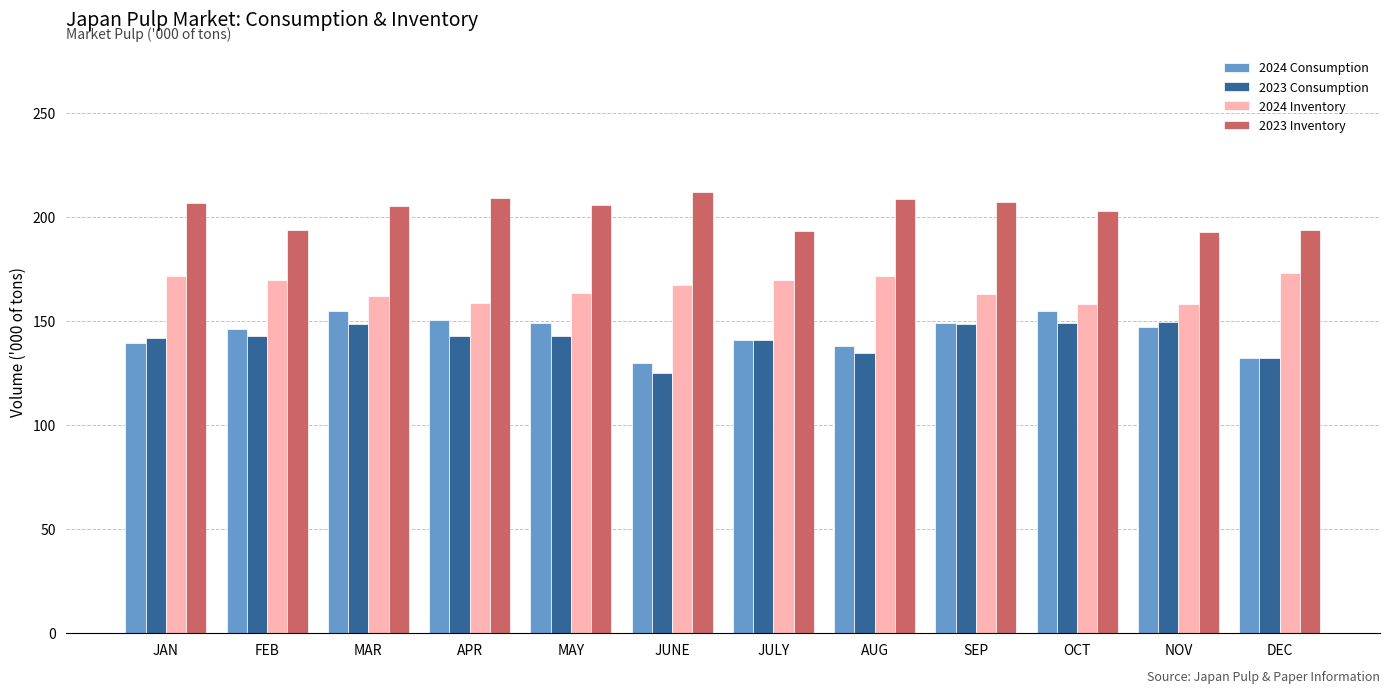

How many values in the 2024 Inventory series exceed 167?

6